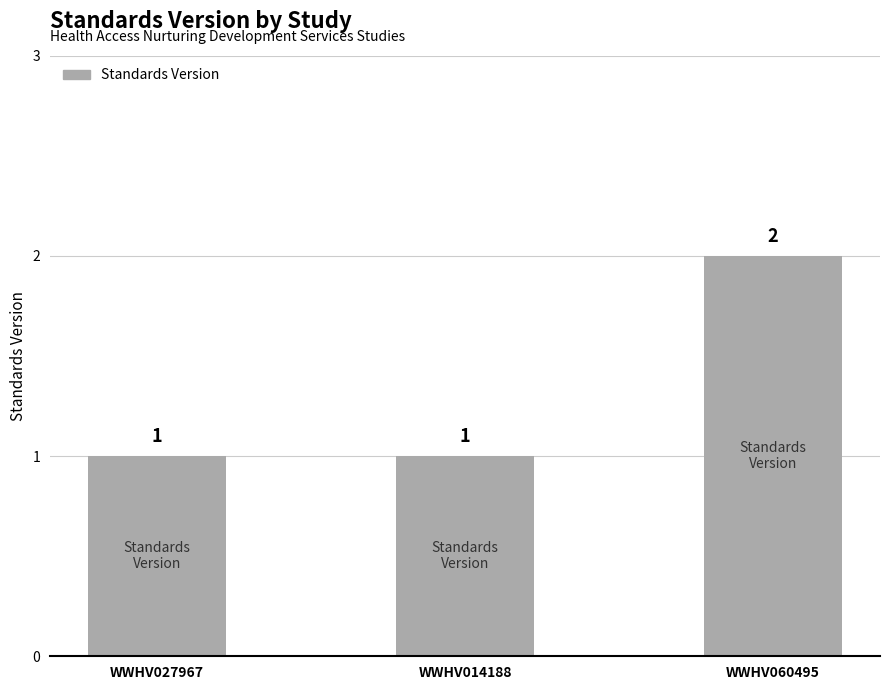

What is the difference between the maximum and minimum values?

1